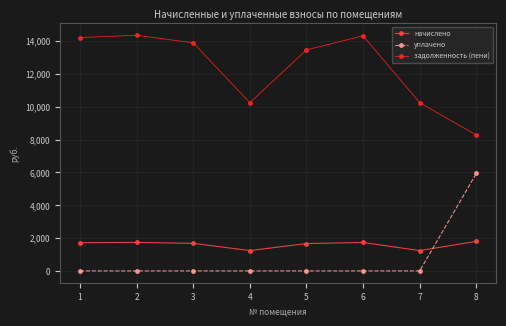

What is the difference between the highest and lowest values at 1?

14209.9